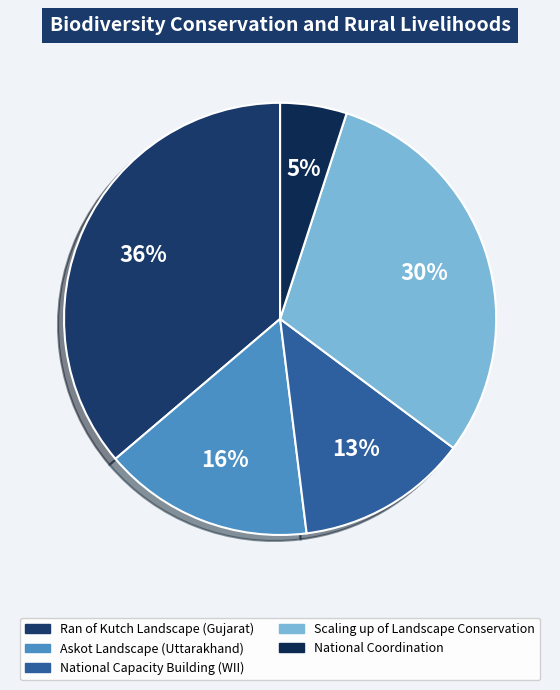

Which slice is the smallest?

National Coordination